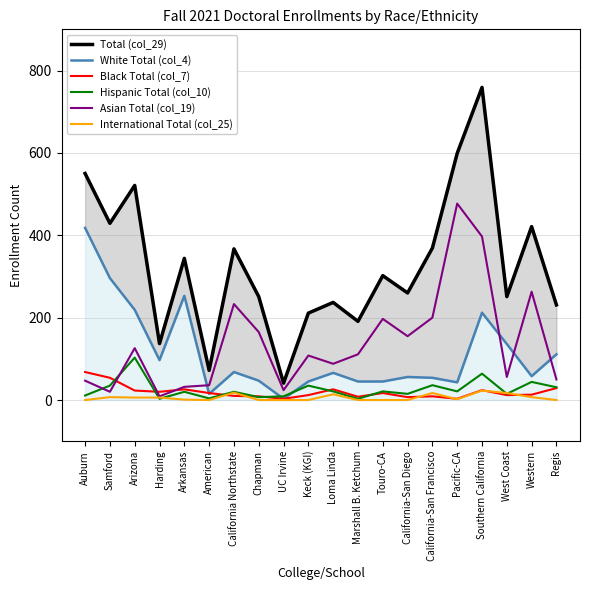

Does the chart have visible grid lines?

Yes